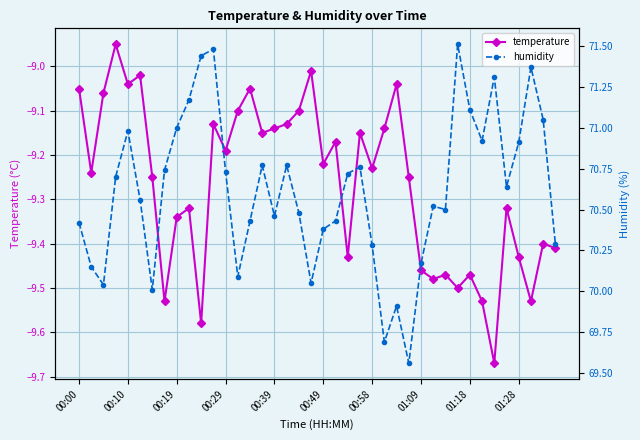

True or false: temperature has more than 0 interior local peaks.

True